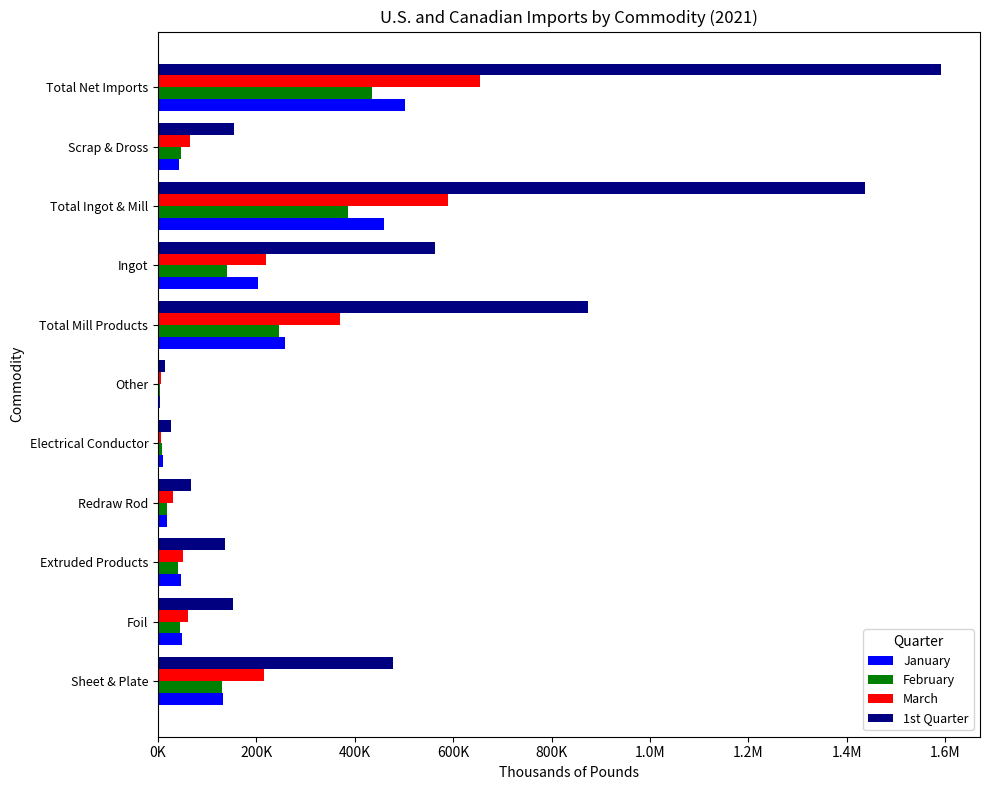

What are all the series names shown in the legend?

January, February, March, 1st Quarter